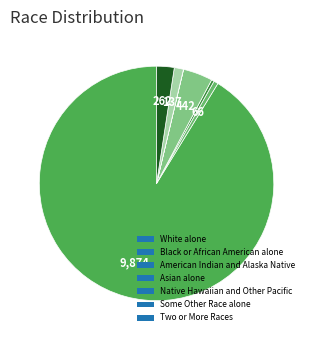

Which slice is the largest?

White alone